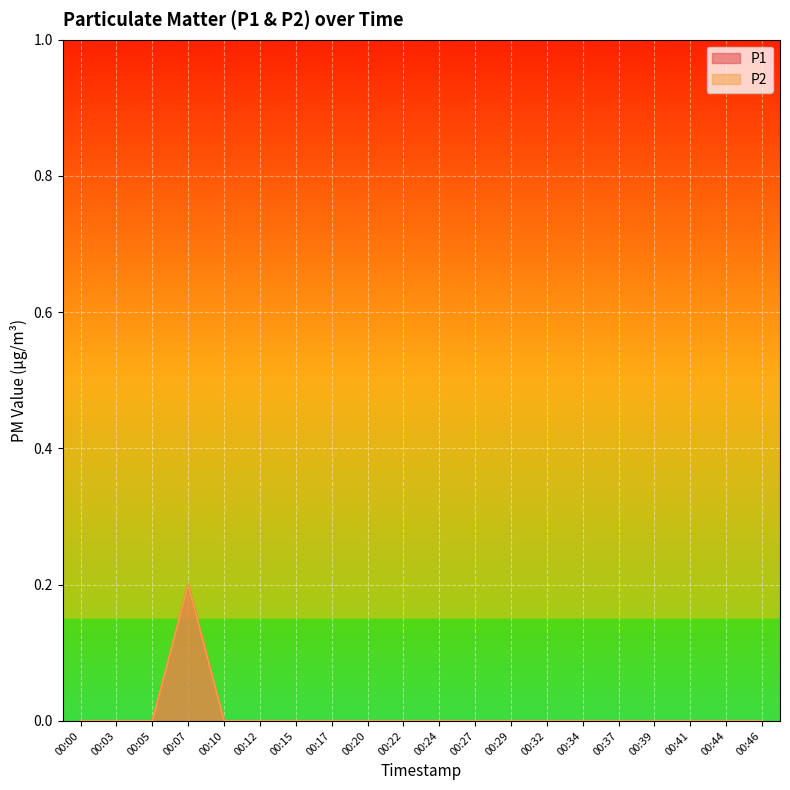

At 00:37, list the series in order from largest to smallest.

P1, P2